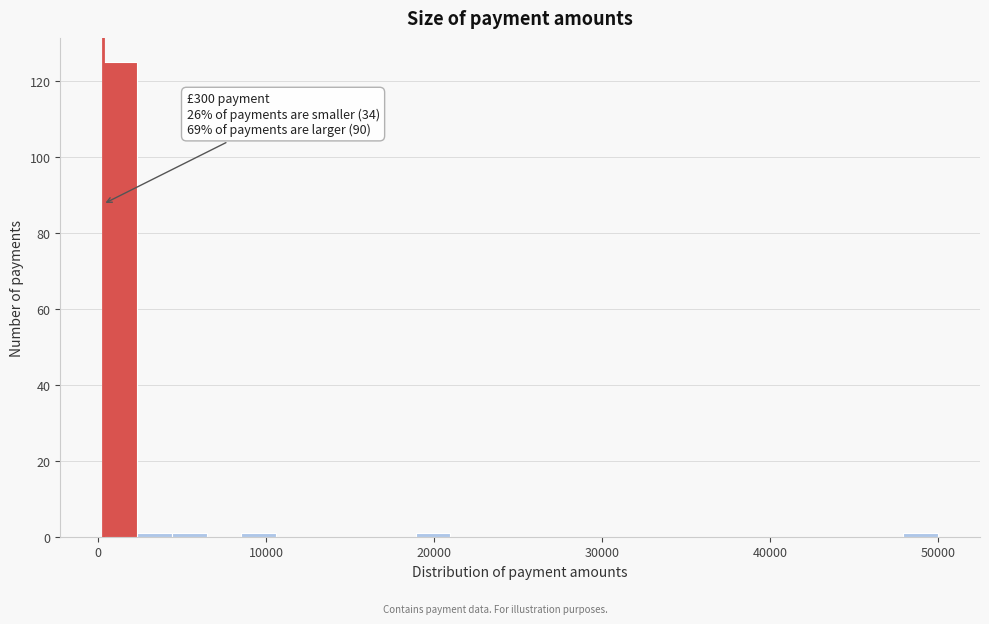

Read against the x-axis, roughly where is the centre of the tallest bar?

1000